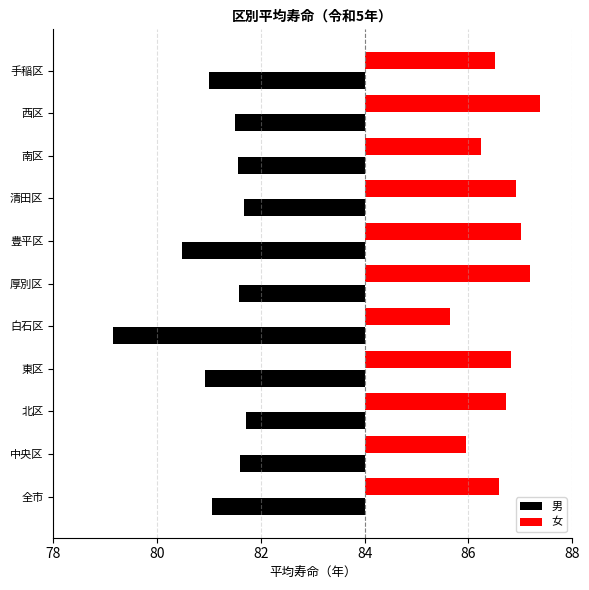

Which series has the largest total across all categories?

女